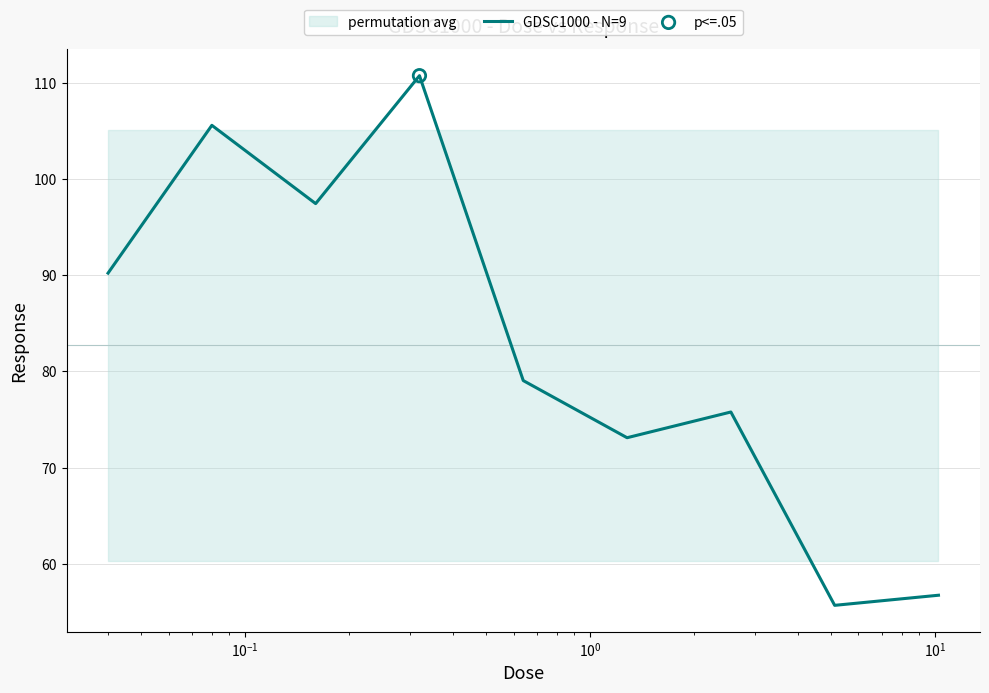

What is the minimum value for GDSC1000 - N=9?

55.7